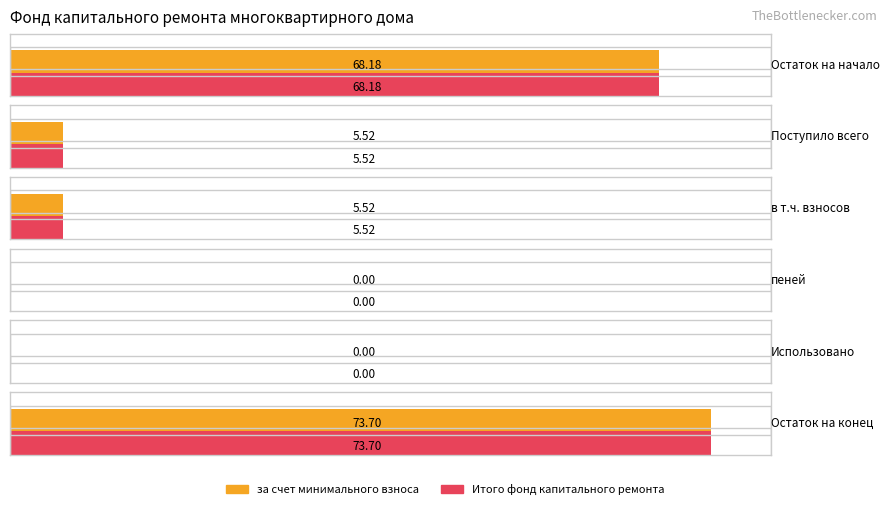

What position from the right is Использовано?

2